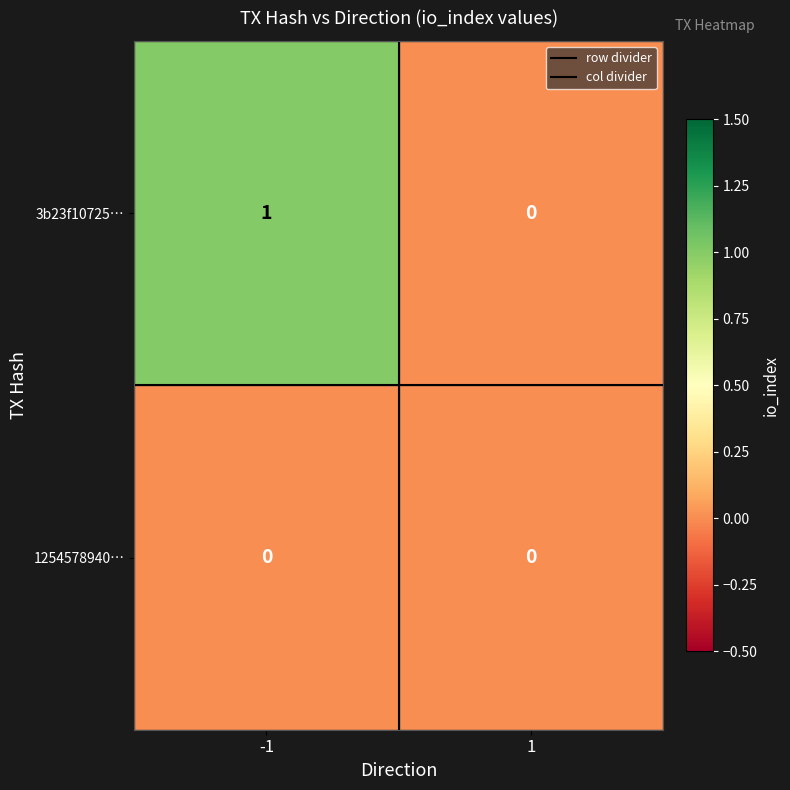

List the labels in order of 3b23f10725… value, smallest first.

1, -1